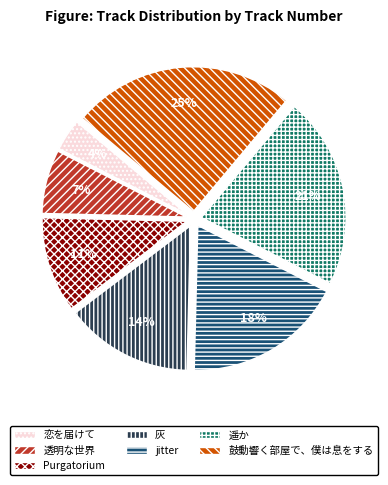

To the nearest percent, what is the difference between the largest and smallest slice percentages?

21%